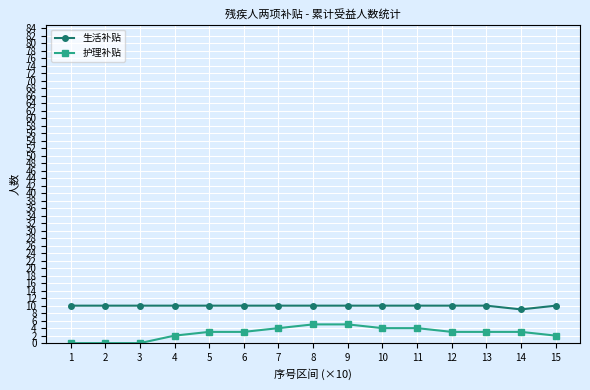

Is it true that 生活补贴 equals 10 at 15?

True